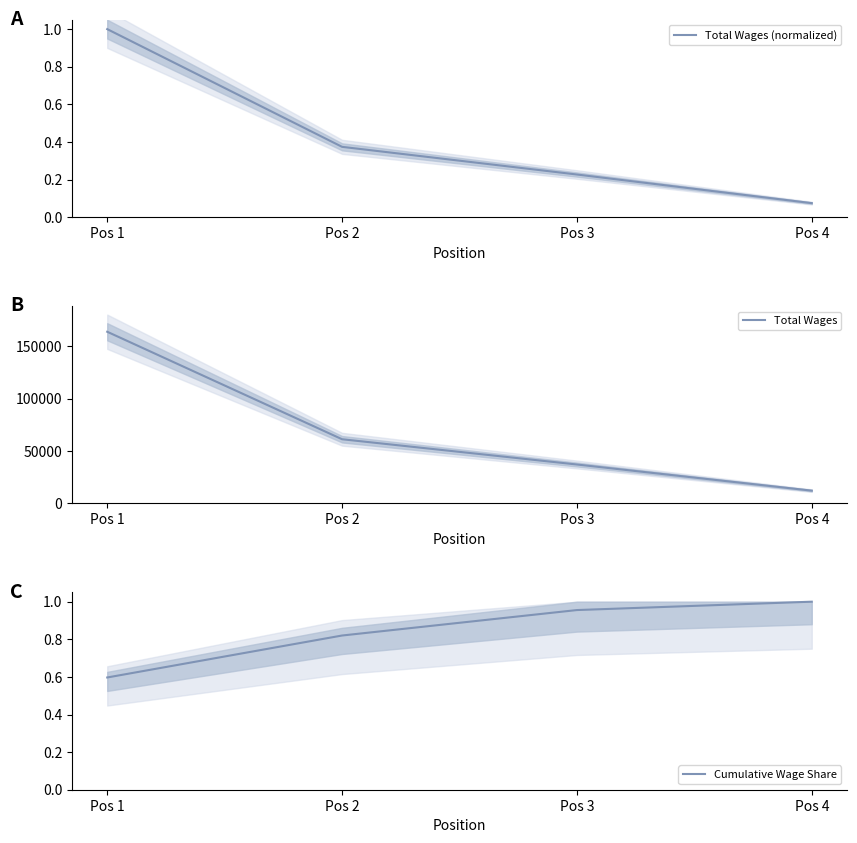

What is the sum of the Total Wages values at Pos 1 and Pos 3?

200815